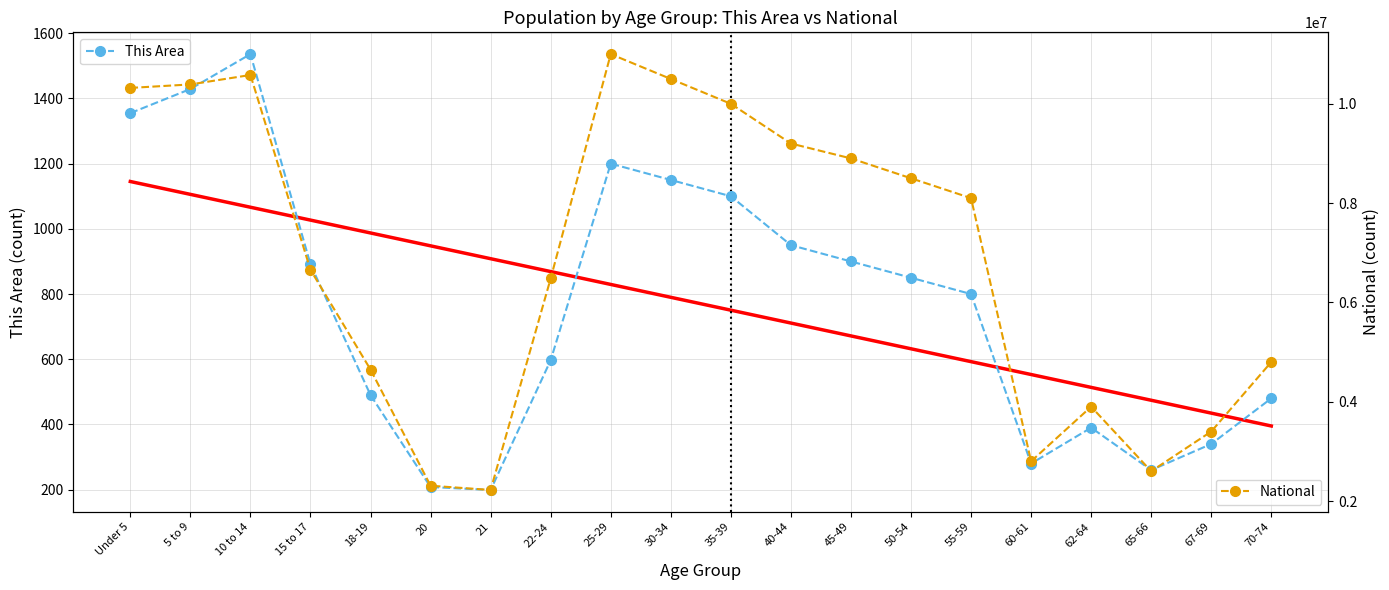

What position from the right is 45-49?

8